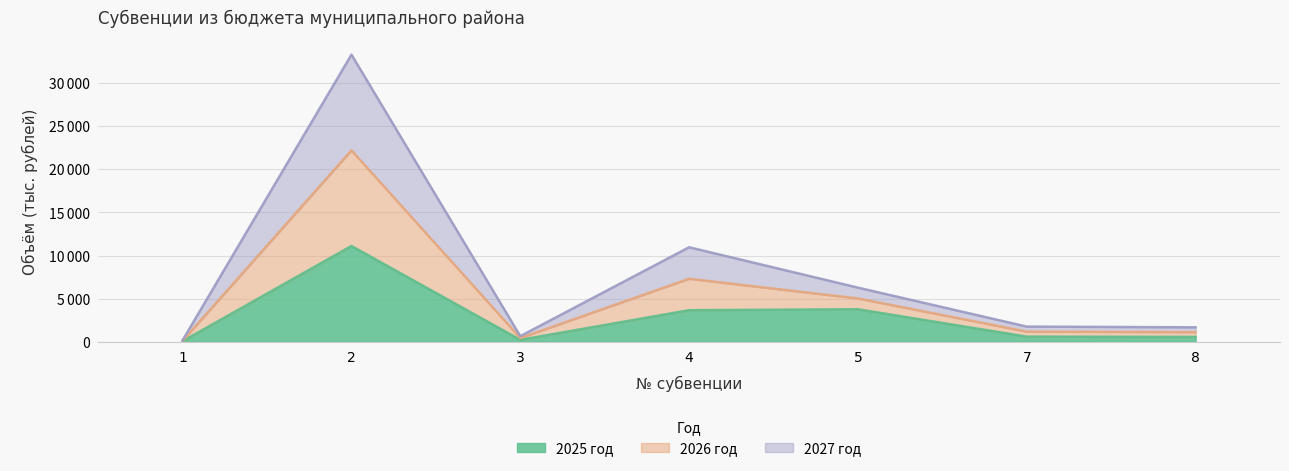

Where is the first local minimum for 2025 год?

3